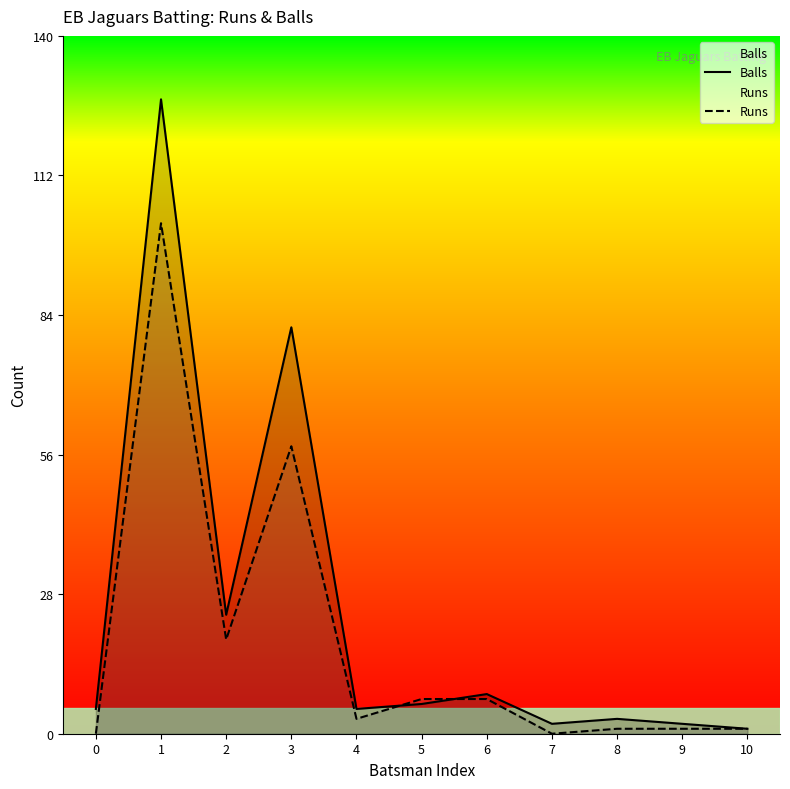

Is it true that Balls equals 8 at 6?

True